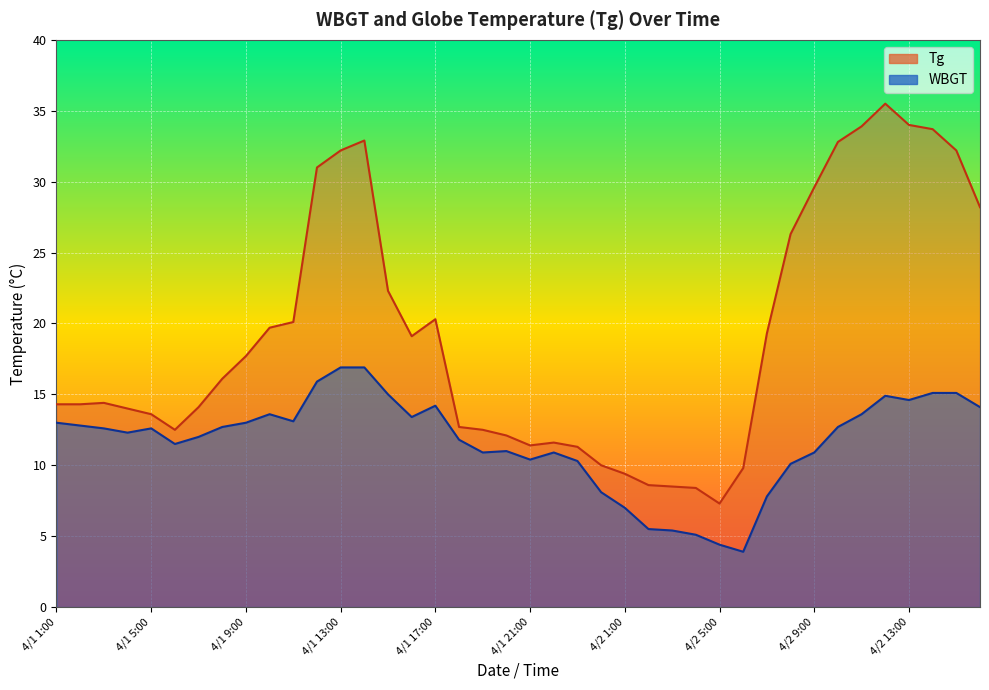

Is it true that WBGT equals 29.6 at 4/1 14:00?

False